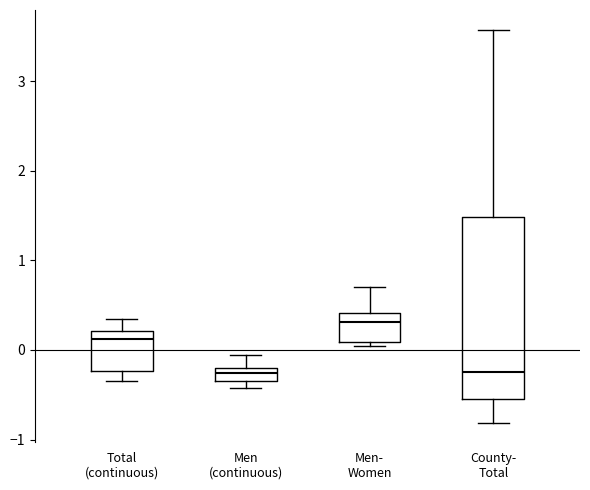

Comparing the boxes themselves (not the whiskers), which one is the tallest?

County- Total